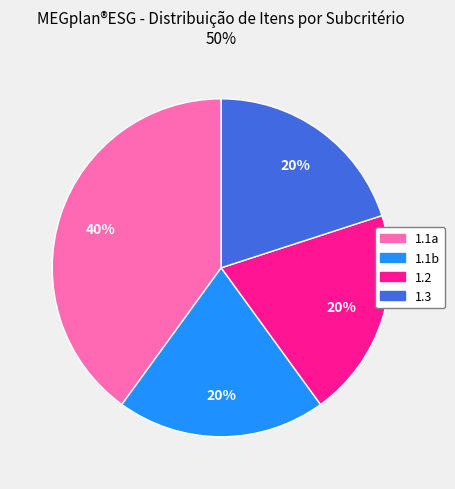

What is the ratio of the value at 1.3 to the value at 1.2?

1.0